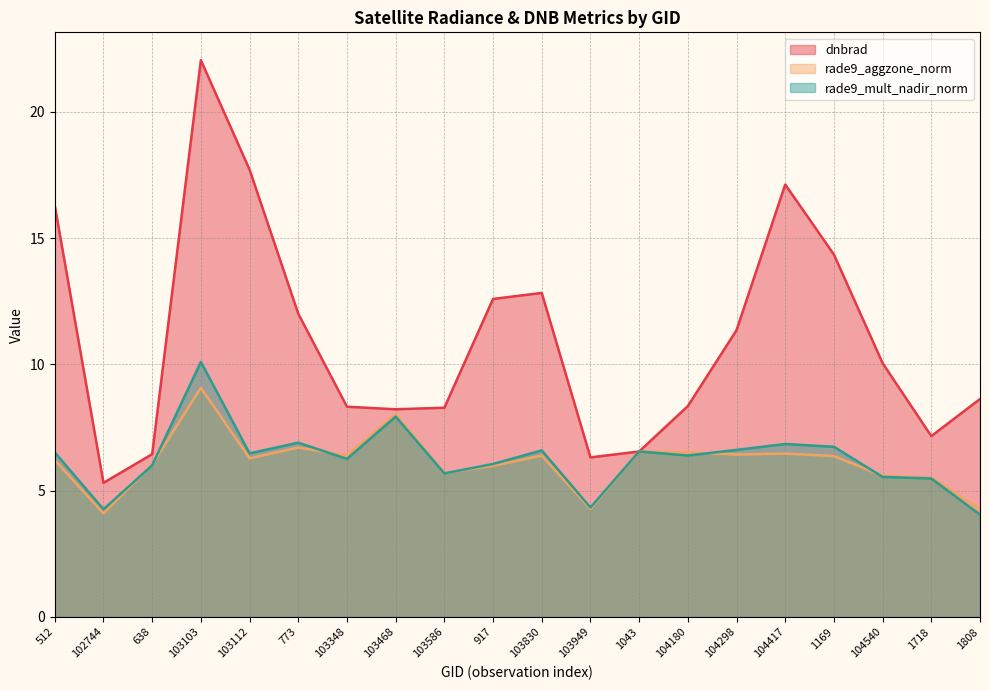

What is the label of the 16th point from the right?

103112